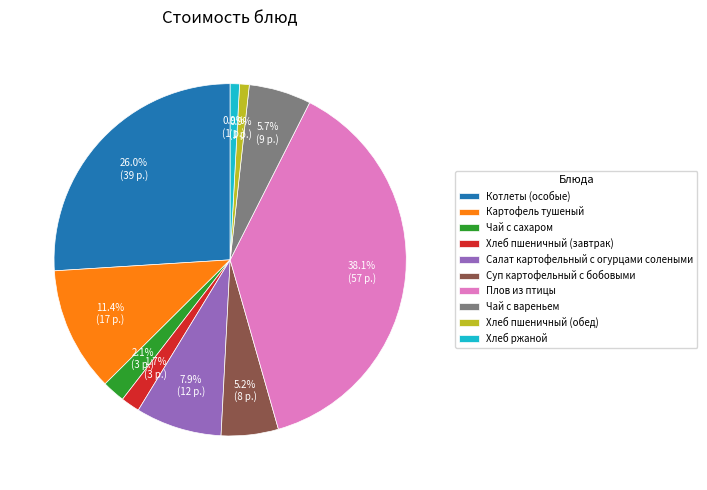

Does Хлеб ржаной represent more than half of the total?

No